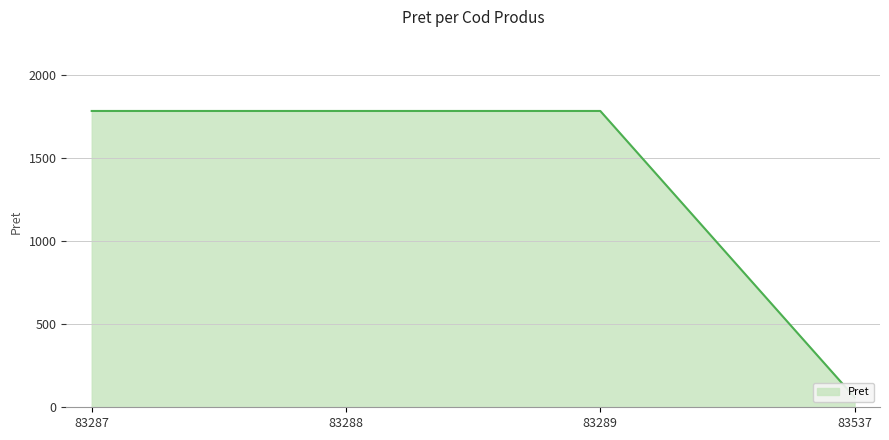

Reading right to left, list all the values displayed in this chart.

60	1785	1785	1785